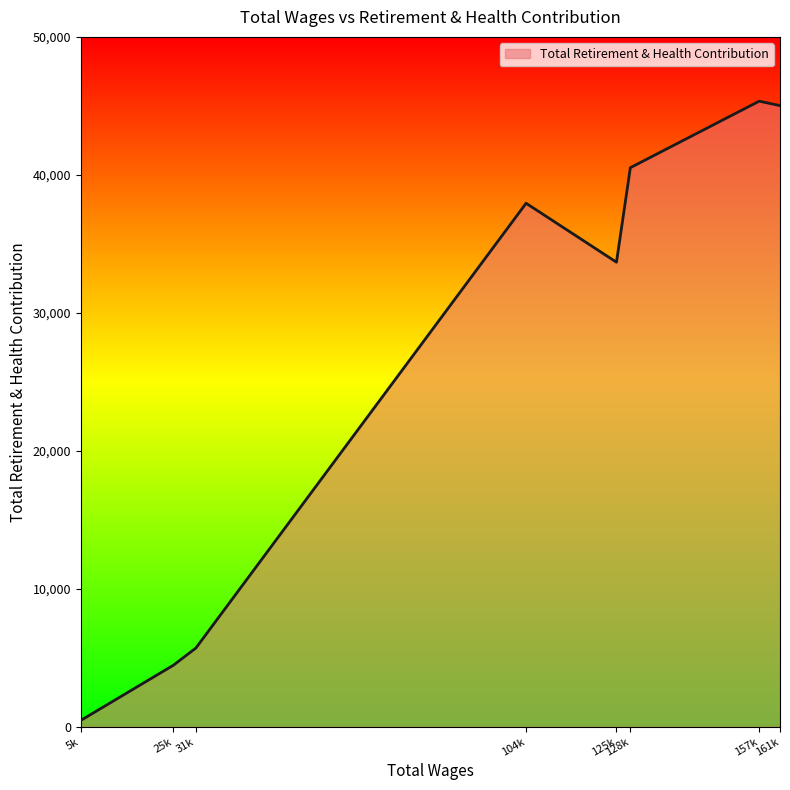

Between 31k and 157k, which is larger?

157k